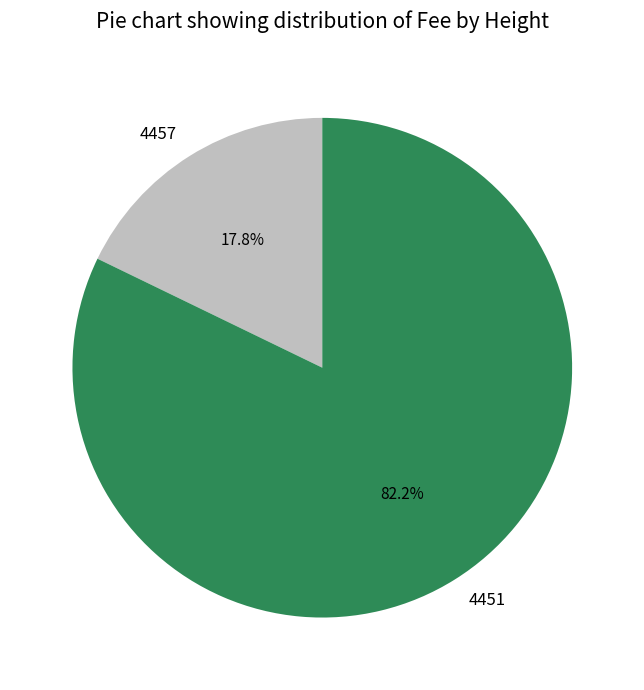

Between 4457 and 4451, which is larger?

4451